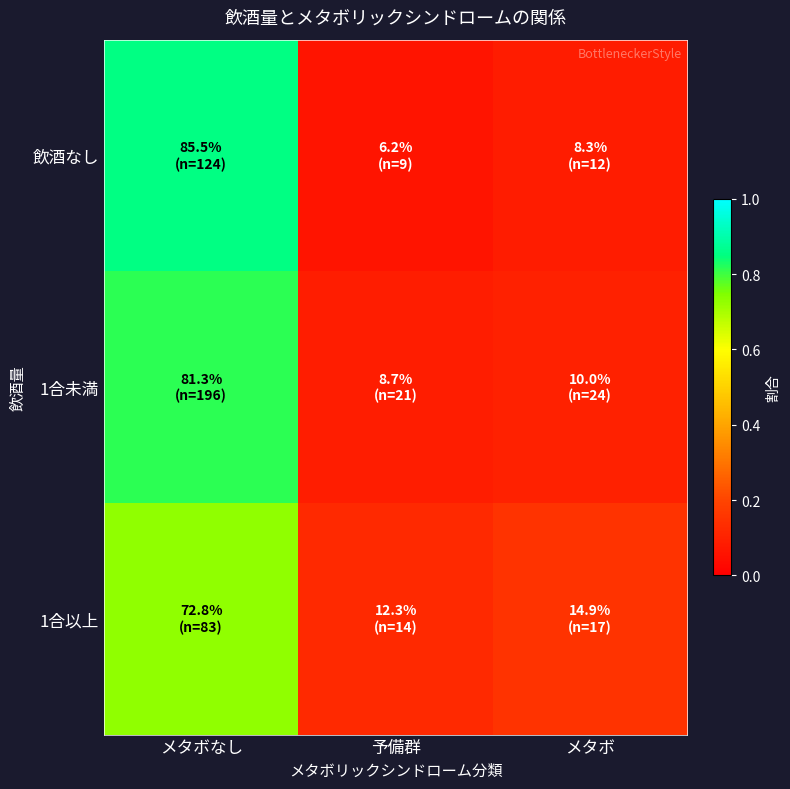

Reading right to left, list all the values displayed in this chart.

飲酒なし: メタボ=0.1	予備群=0.1	メタボなし=0.9
1合未満: メタボ=0.1	予備群=0.1	メタボなし=0.8
1合以上: メタボ=0.1	予備群=0.1	メタボなし=0.7